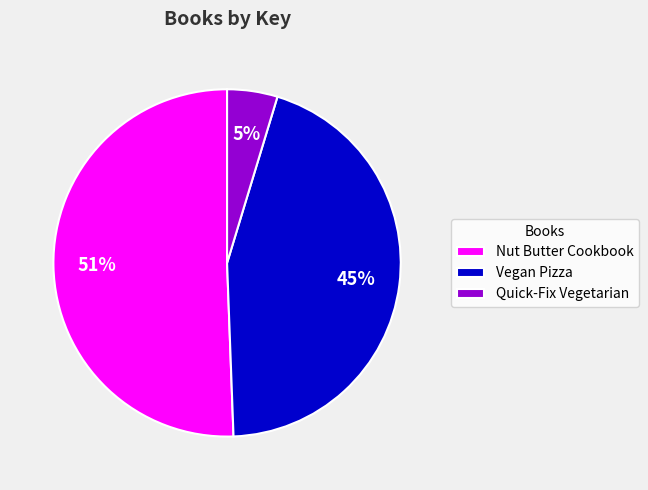

Rank the categories by value from lowest to highest.

Quick-Fix Vegetarian, Vegan Pizza, Nut Butter Cookbook